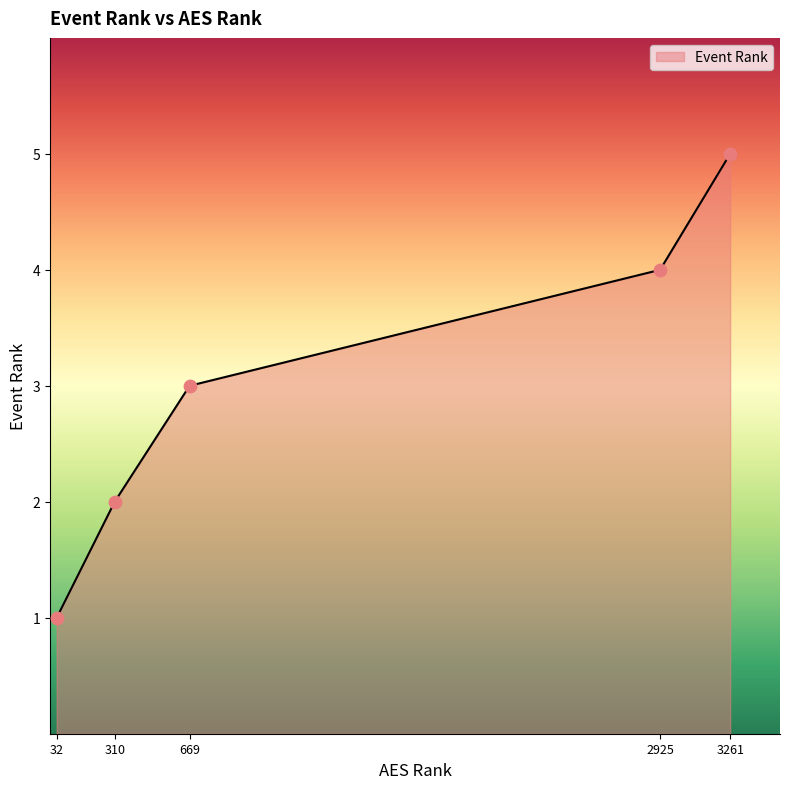

Approximately how many times larger is the value at 32 compared to 310?

0.5